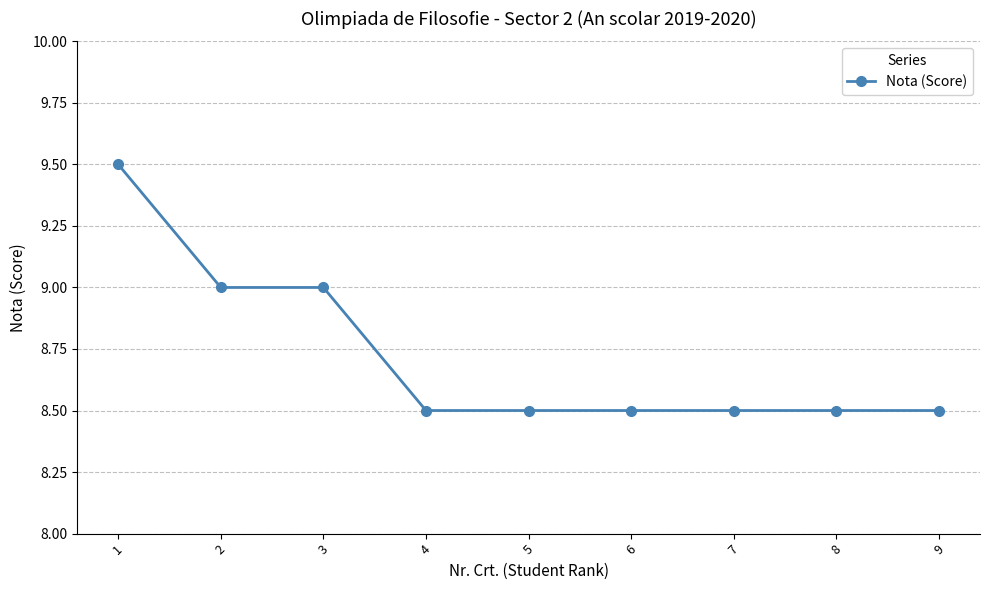

Reading left to right, extract all data points from this chart.

1=9.5	2=9.0	3=9.0	4=8.5	5=8.5	6=8.5	7=8.5	8=8.5	9=8.5